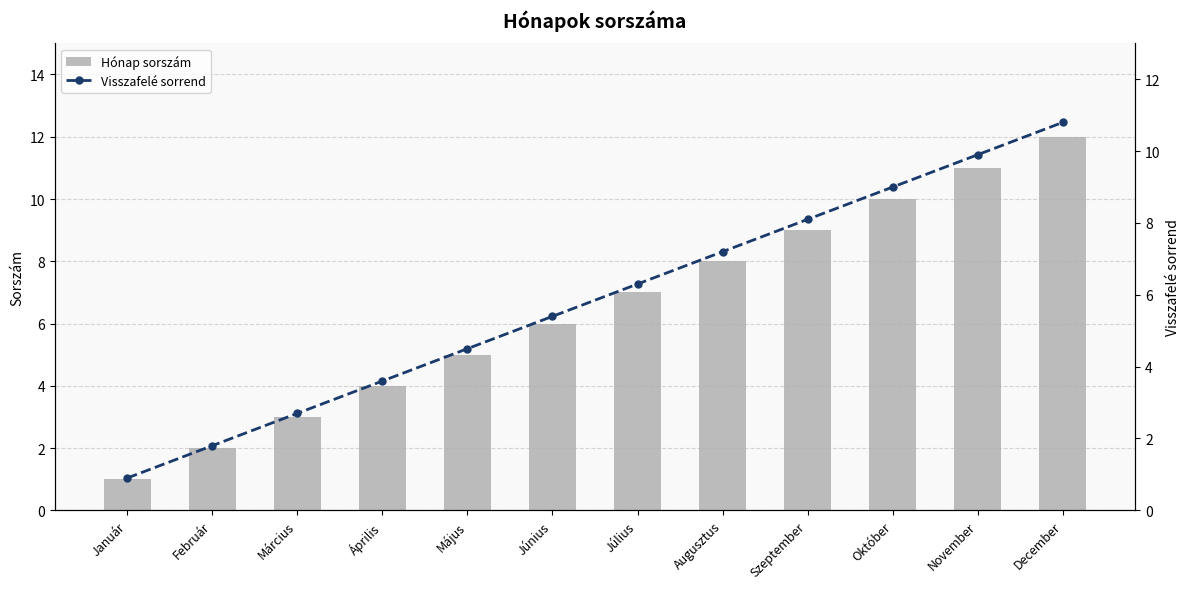

List the labels in order of Visszafelé sorrend value, largest first.

December, November, Október, Szeptember, Augusztus, Július, Június, Május, Április, Március, Február, Január